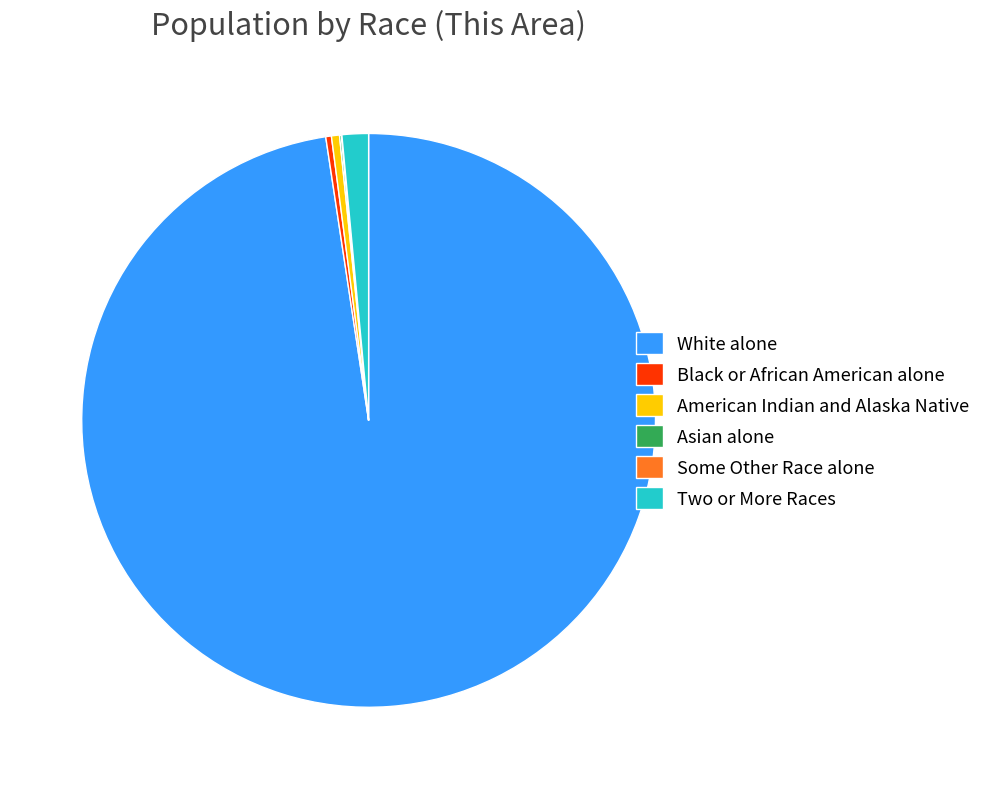

The White alone slice represents 98% of the pie. True or false?

True